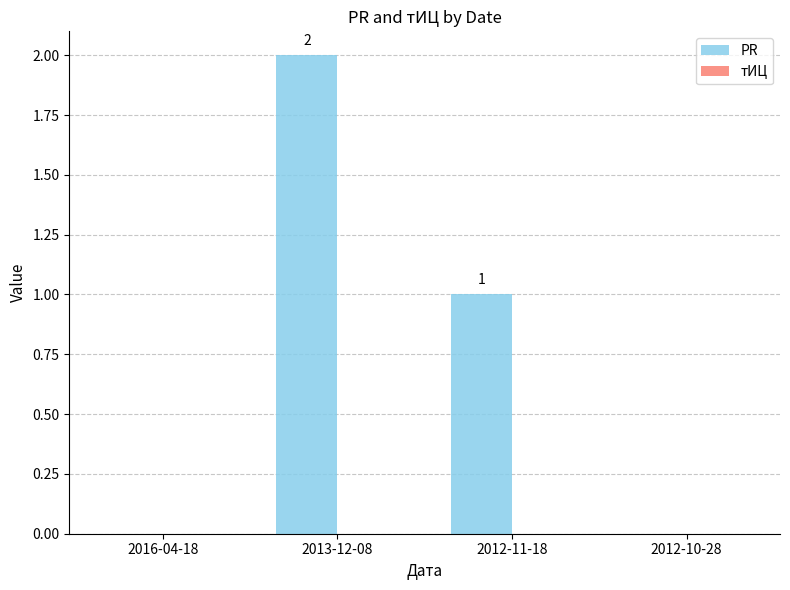

Between 2013-12-08 and 2016-04-18, which is larger?

2013-12-08